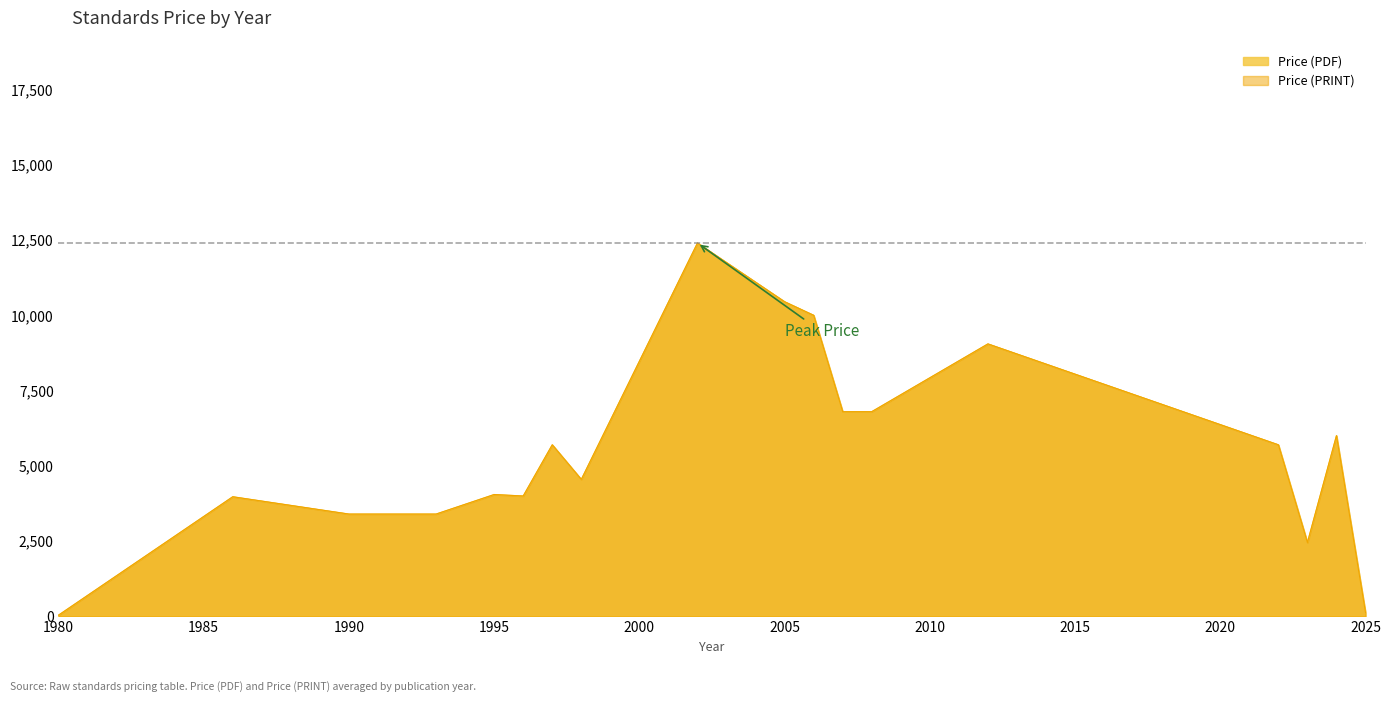

In Price (PRINT), how many points are lower than both neighbors (excluding endpoints)?

9